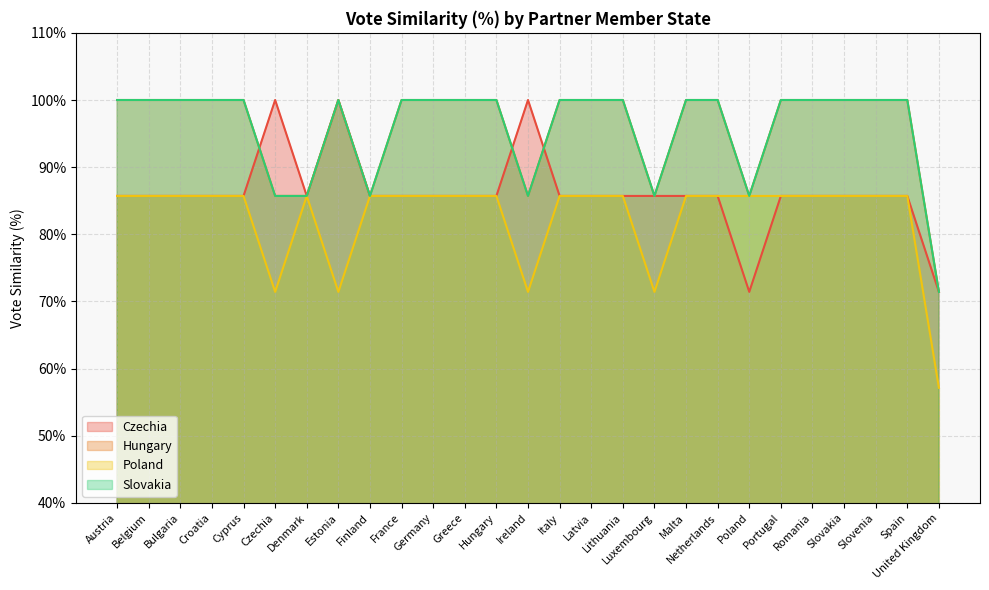

How many interior local valleys does the Czechia series have?

2